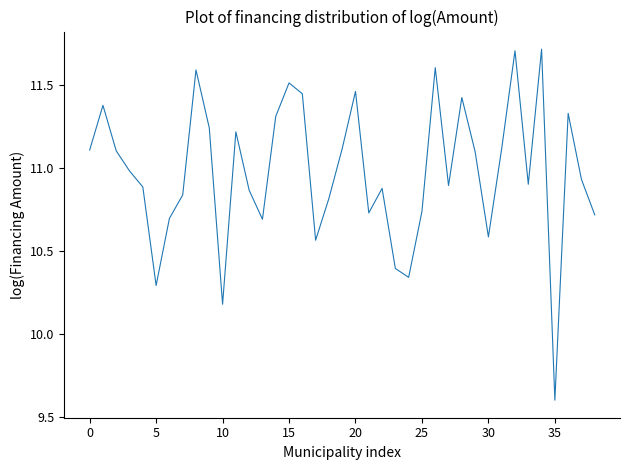

What is the difference between the maximum and minimum values?

2.1